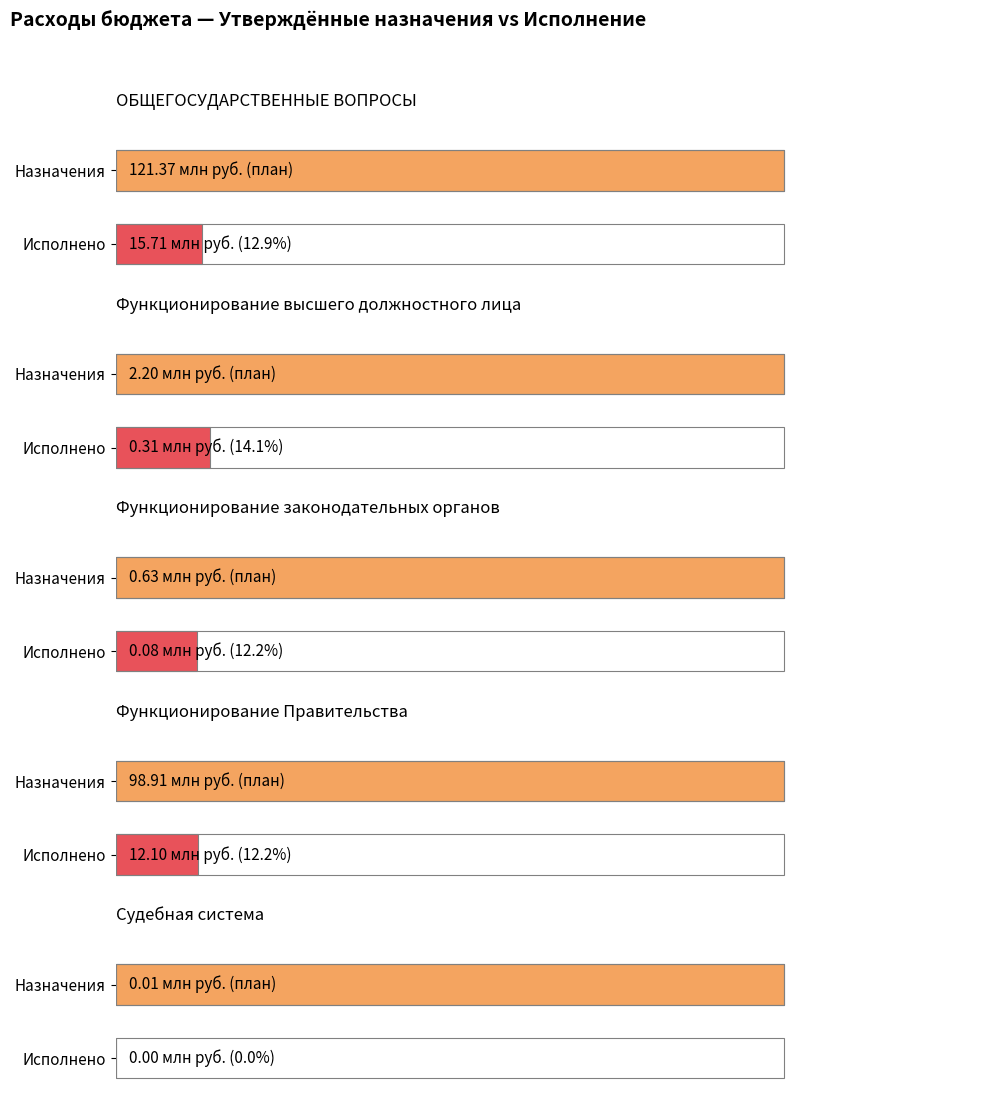

What is the label of the 2nd bar from the right?

Функционирование Правительства